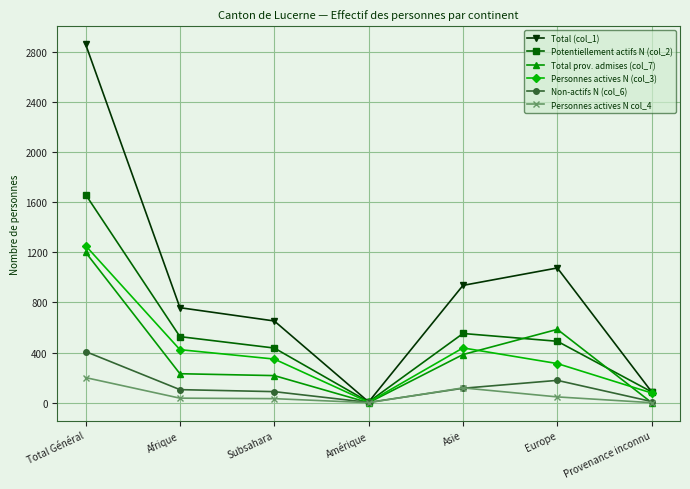

True or false: Personnes actives N col_4 has more than 0 points higher than both neighbors.

True